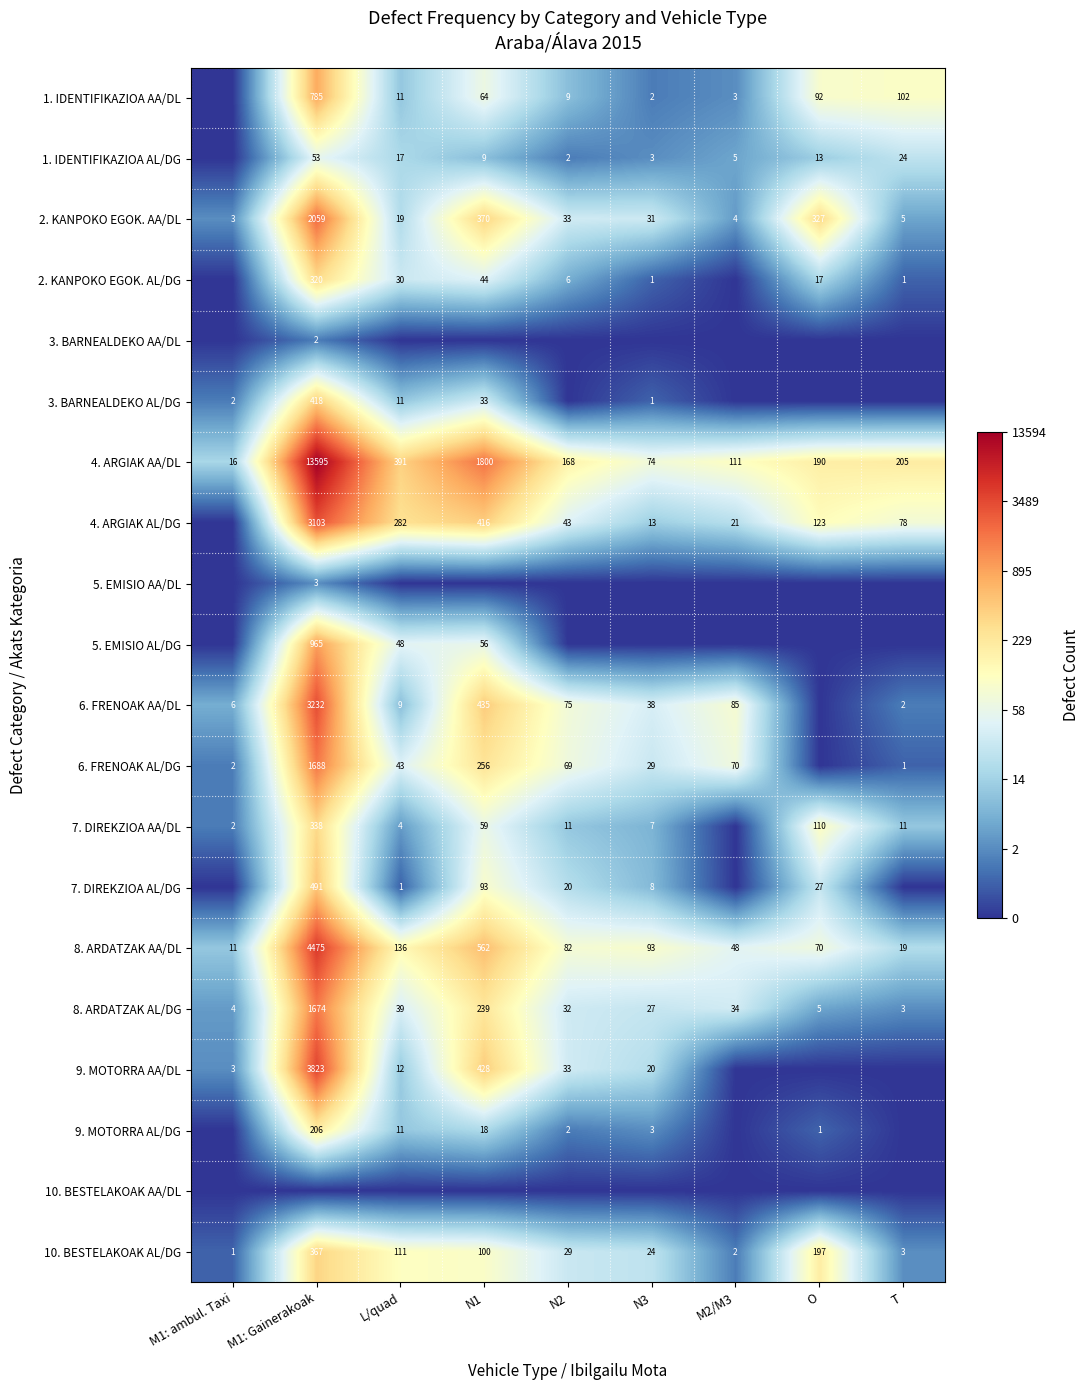

Which label corresponds to the largest value in the chart?

M1: Gainerakoak